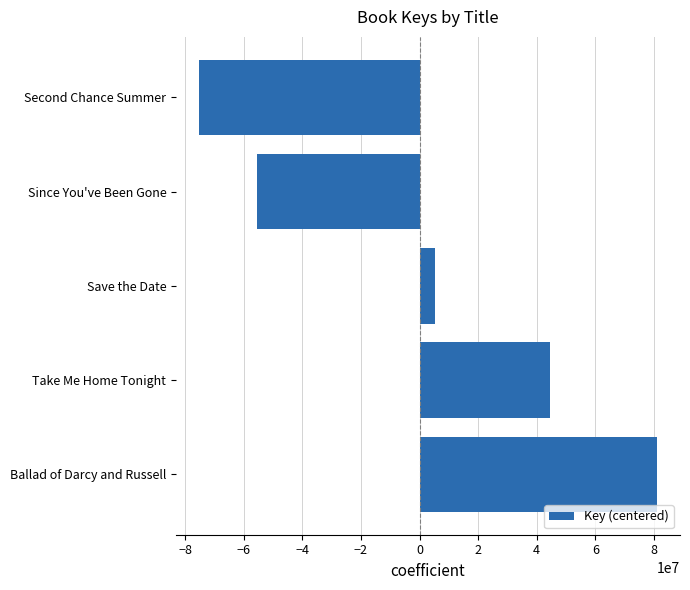

Between Ballad of Darcy and Russell and Save the Date, which is larger?

Ballad of Darcy and Russell